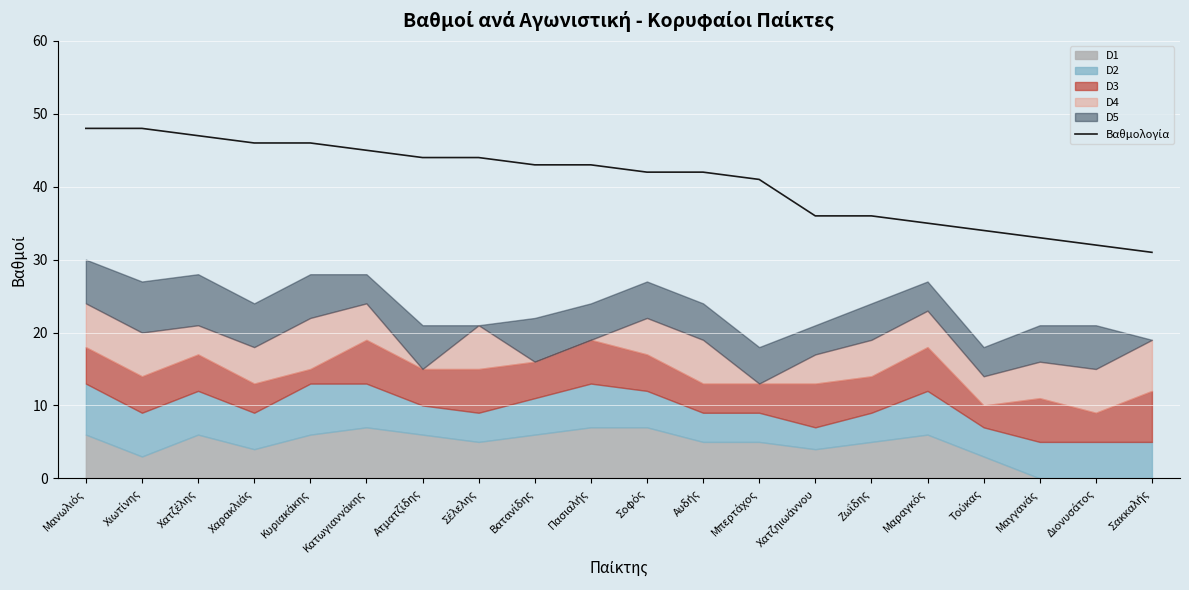

Reading right to left, transcribe all the data shown in this chart.

31	32	33	34	35	36	36	41	42	42	43	43	44	44	45	46	46	47	48	48